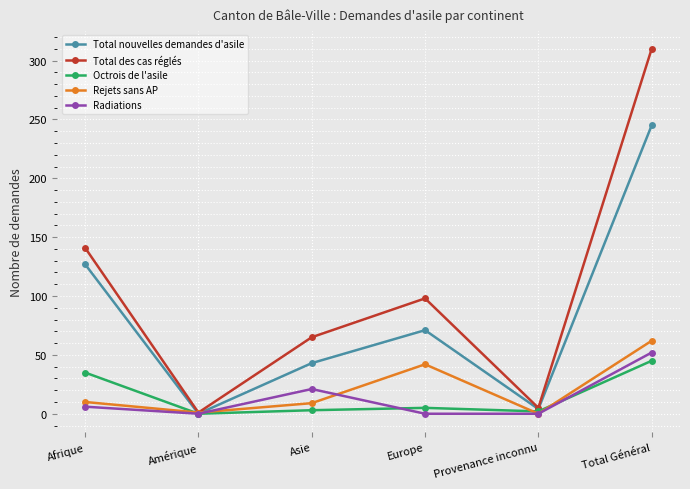

What is the highest value of the Rejets sans AP series?

62